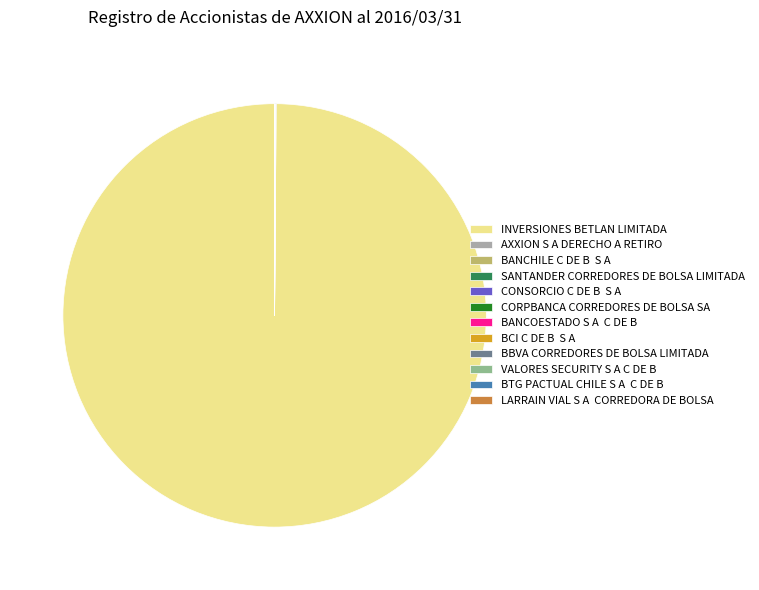

Is INVERSIONES BETLAN LIMITADA the majority of the pie?

Yes